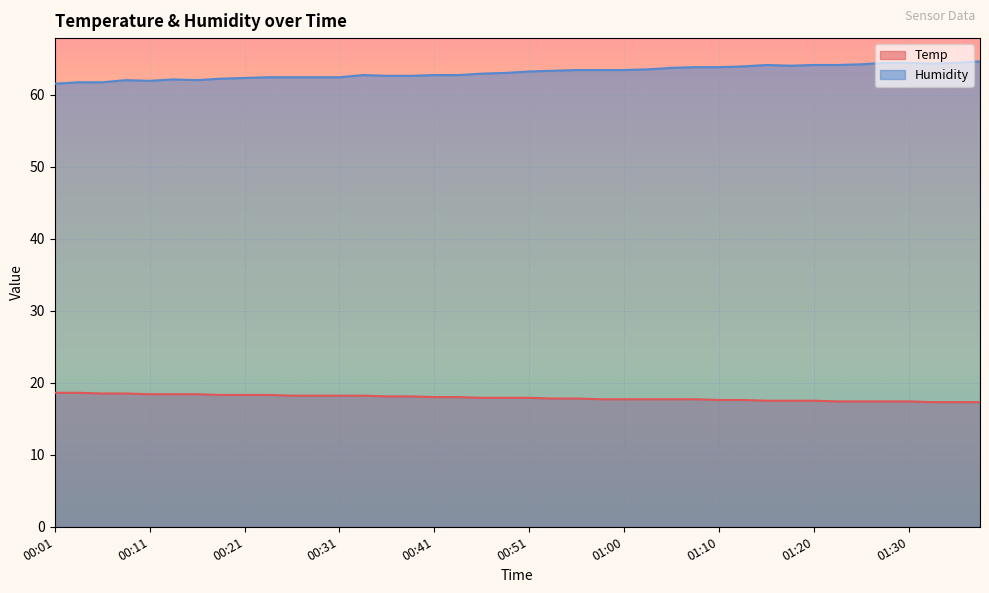

How many lines are shown in the chart?

2